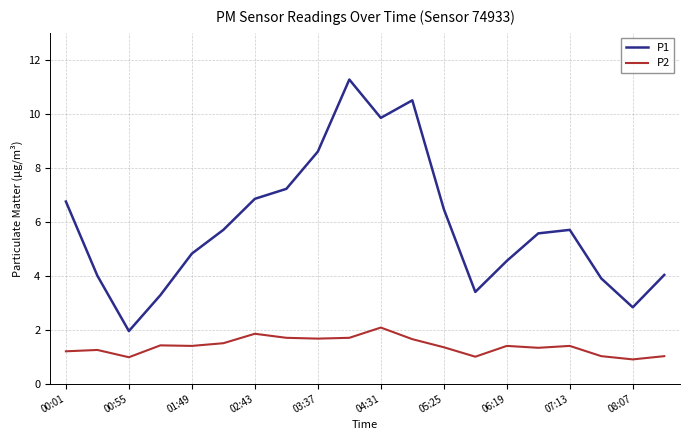

Rank the series by their maximum value, from lowest to highest.

P2, P1